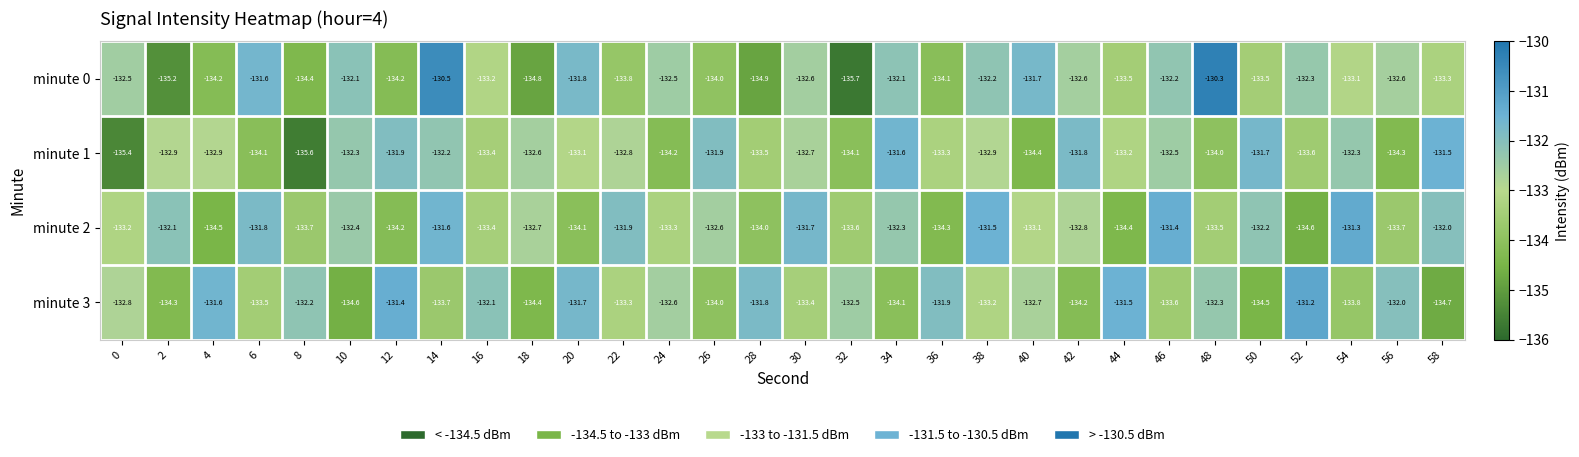

What is the difference between the highest and lowest values at 18?

2.2